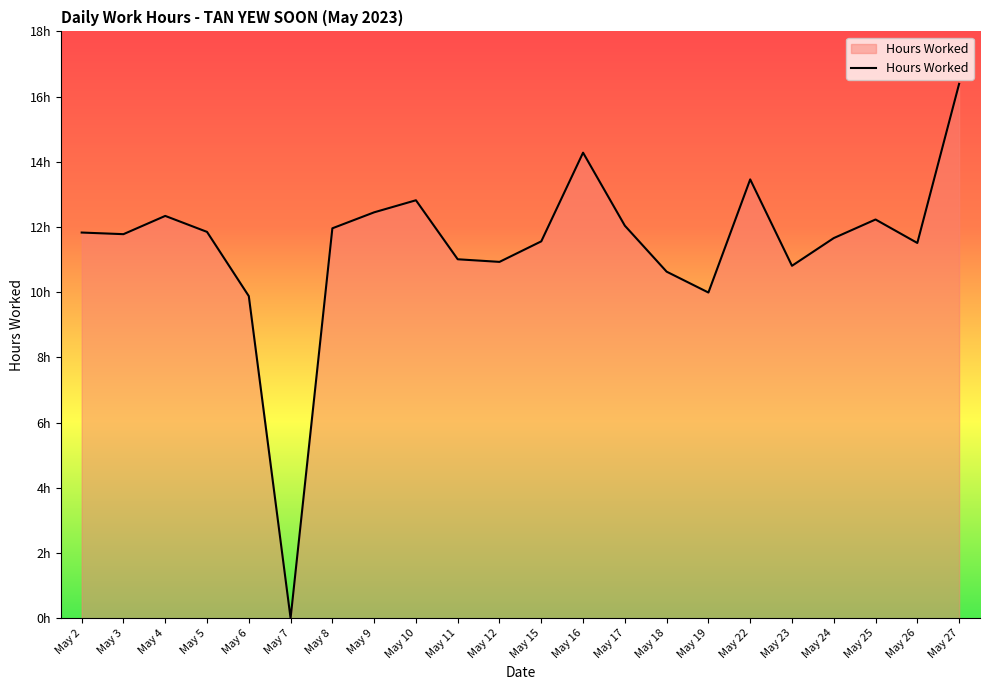

List the labels in order of value, largest first.

May 27, May 16, May 22, May 10, May 9, May 4, May 25, May 17, May 8, May 5, May 2, May 3, May 24, May 15, May 26, May 11, May 12, May 23, May 18, May 19, May 6, May 7